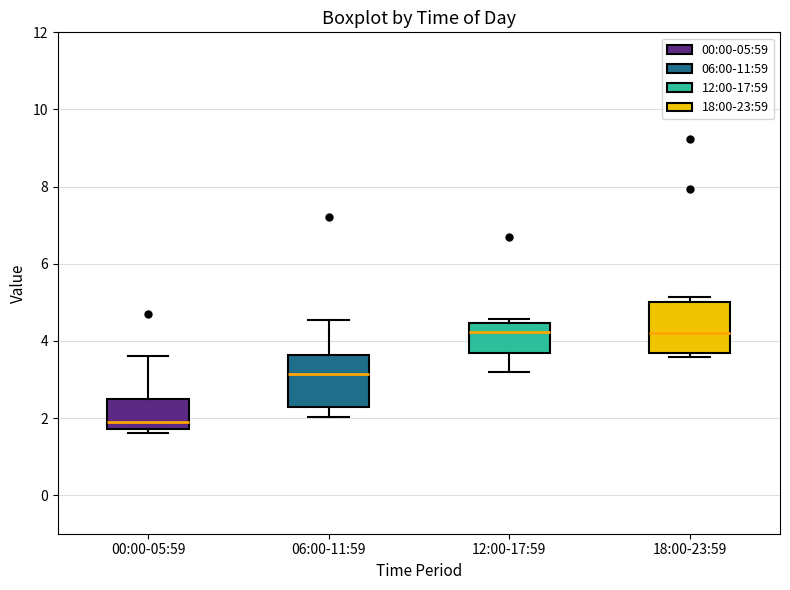

Which box's median line is the lowest?

00:00-05:59